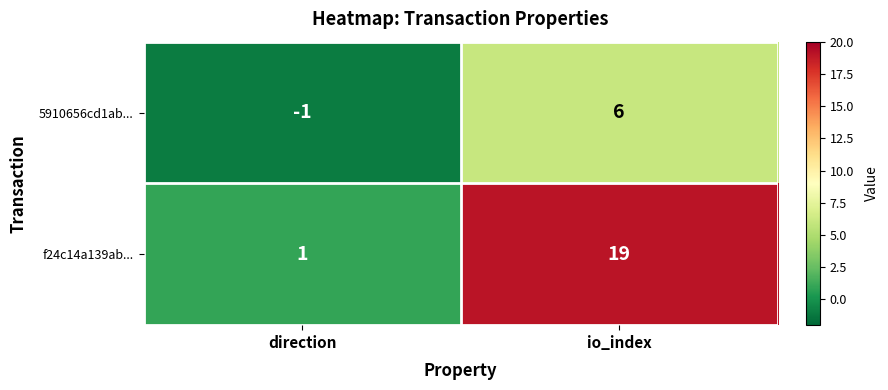

Reading right to left, list all the values displayed in this chart.

5910656cd1ab...: io_index=6	direction=-1
f24c14a139ab...: io_index=19	direction=1